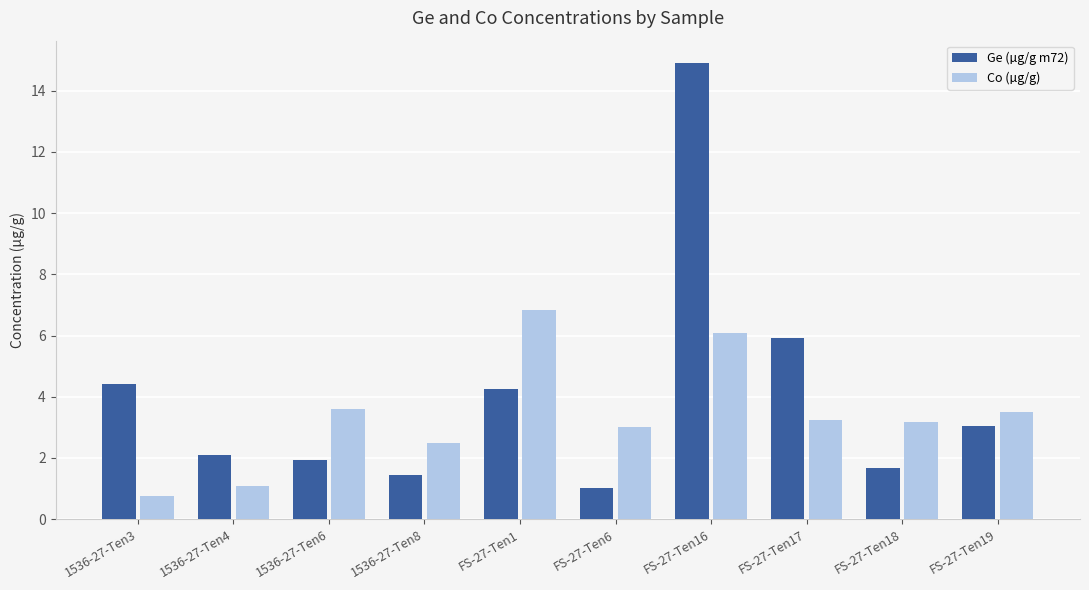

List the series in order of their peak value, lowest first.

Co (µg/g), Ge (µg/g m72)